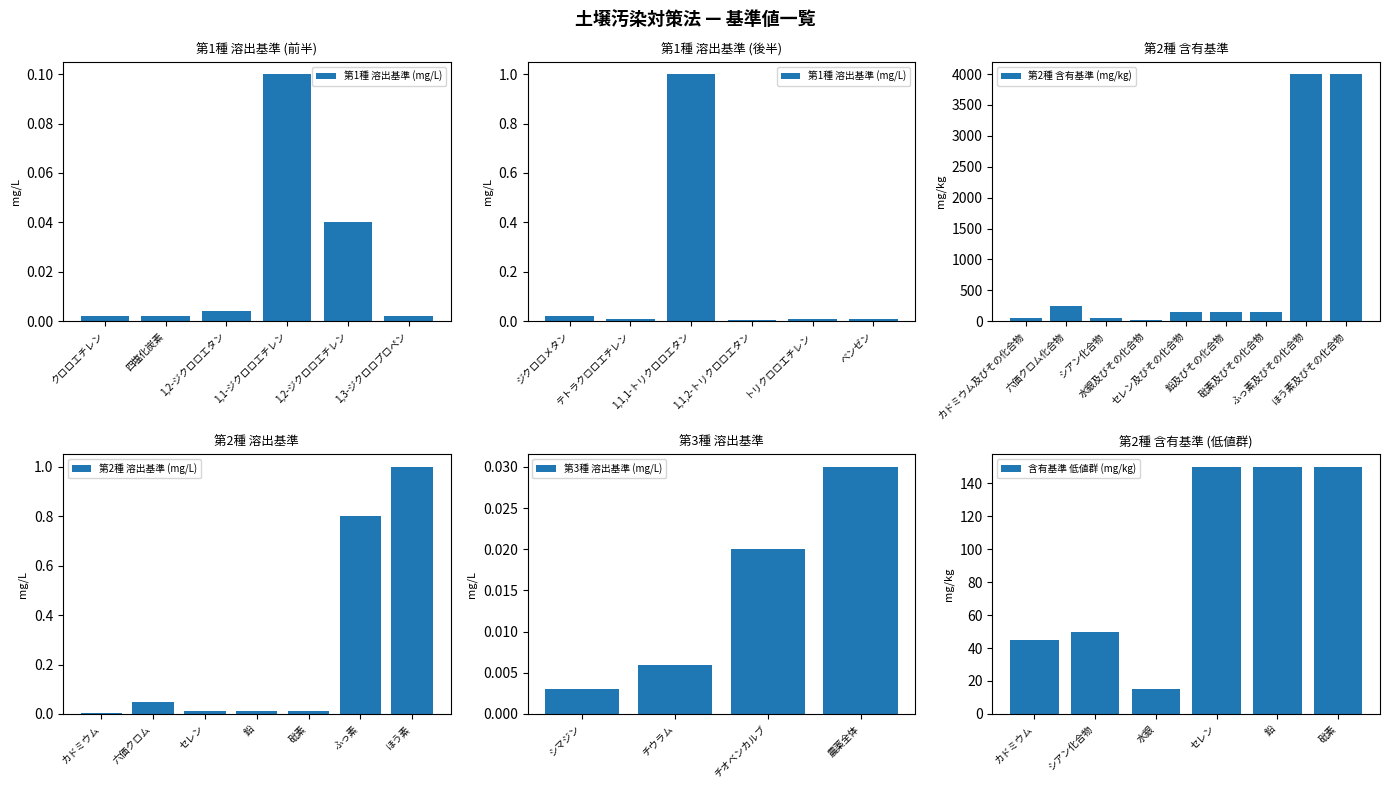

What is the highest value of the 第2種 溶出基準 (mg/L) series?

1.0